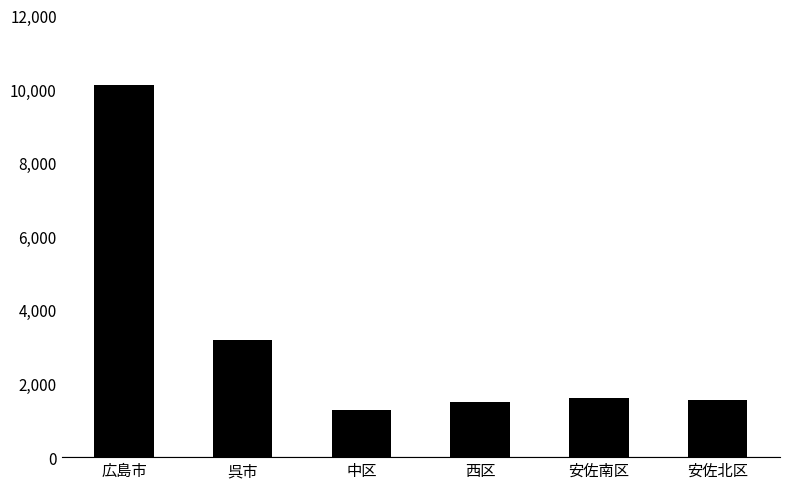

What is the ratio of the value at 広島市 to the value at 呉市?

3.2